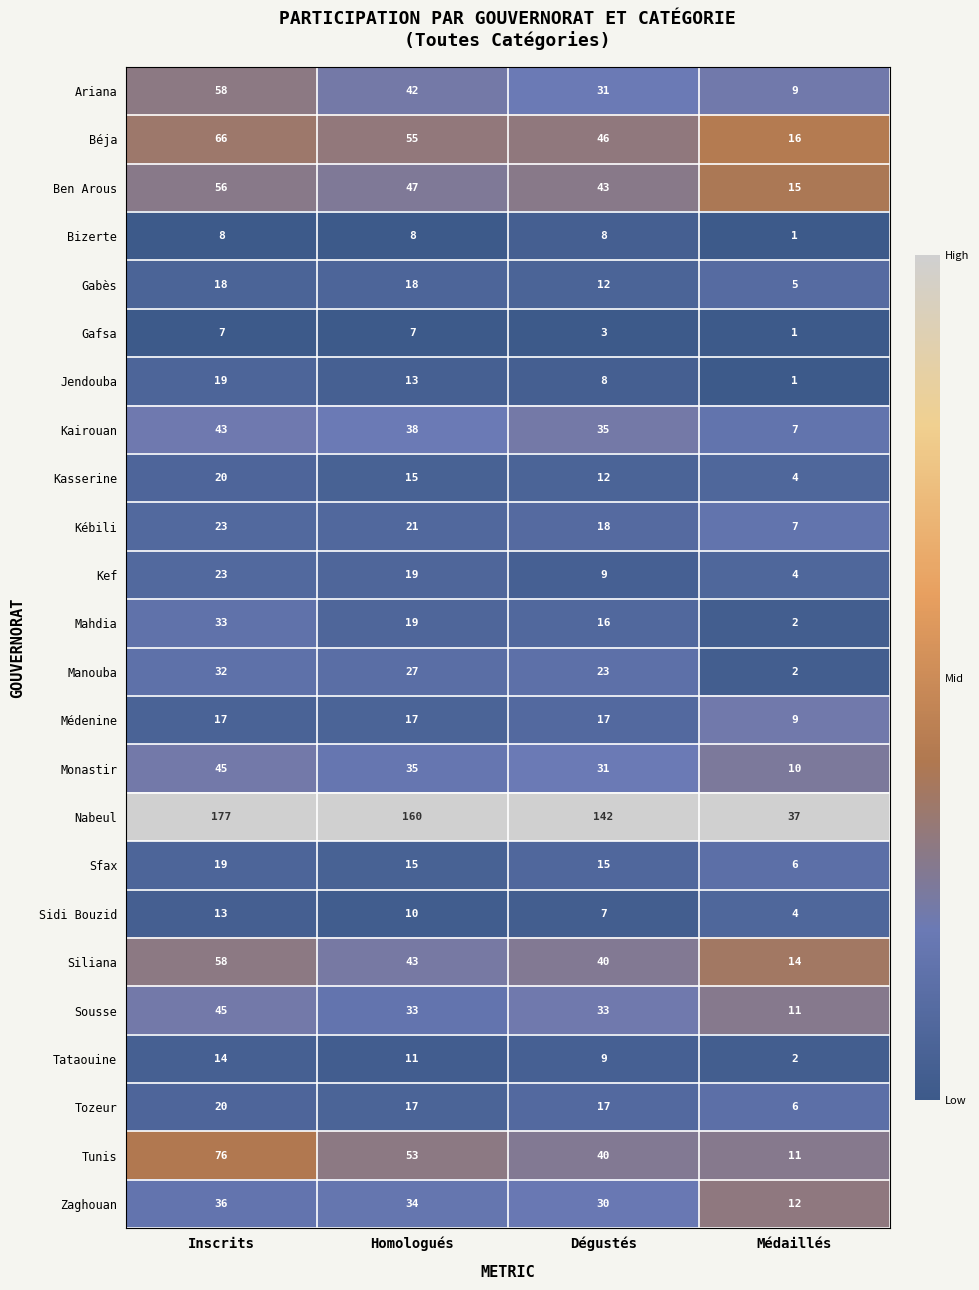

At which category does the chart reach its minimum across all series?

Médaillés